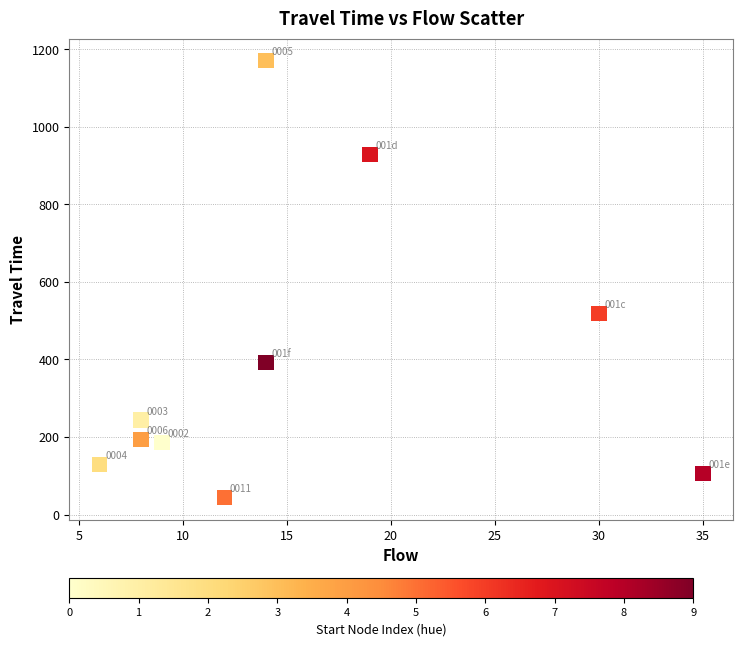

What is the range of Y values (max minus min)?

1128